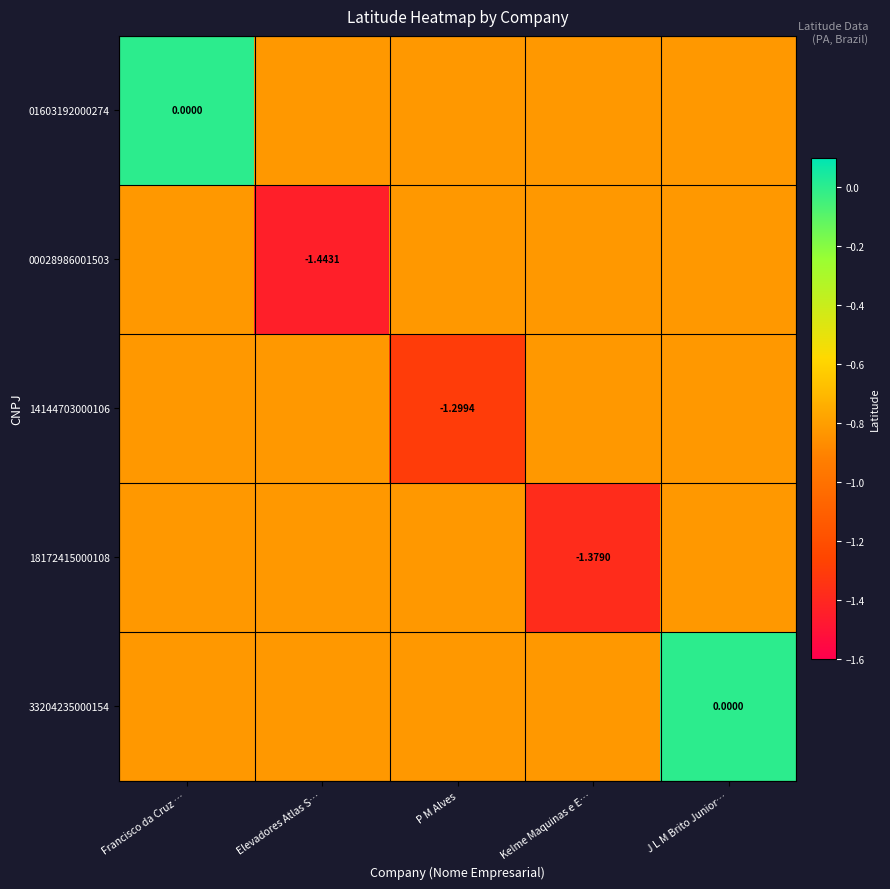

Is the value of 18172415000108 at Francisco da Cruz … greater than the value of 14144703000106 at Kelme Maquinas e E…?

No